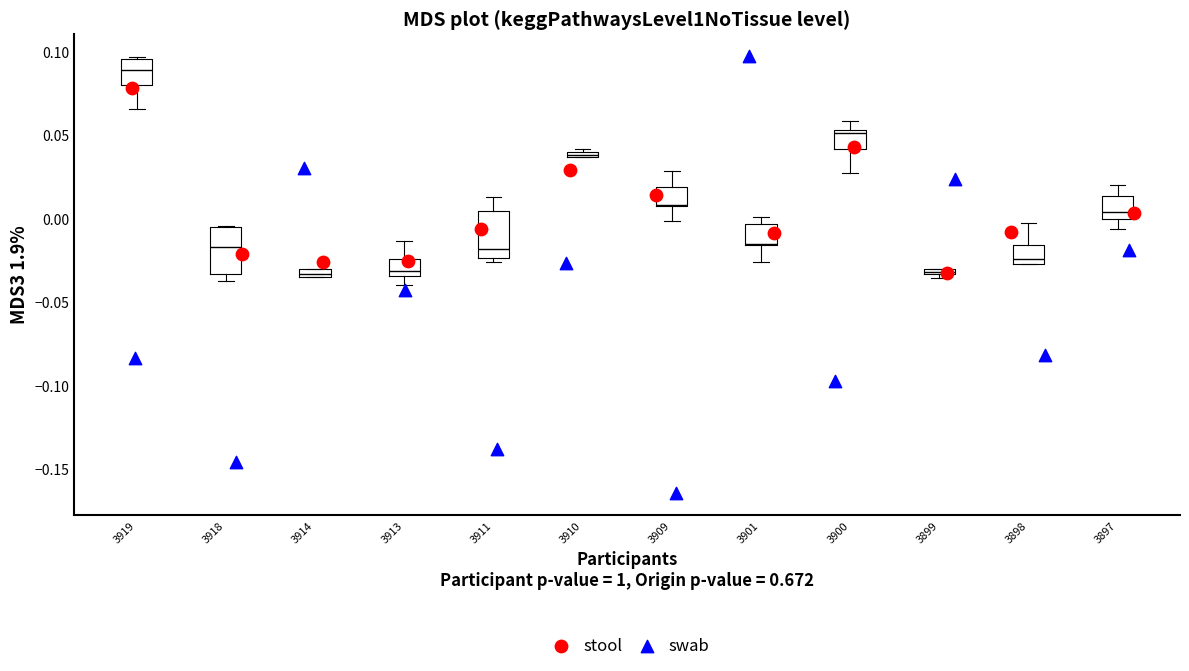

Which series reaches the maximum Y coordinate?

swab